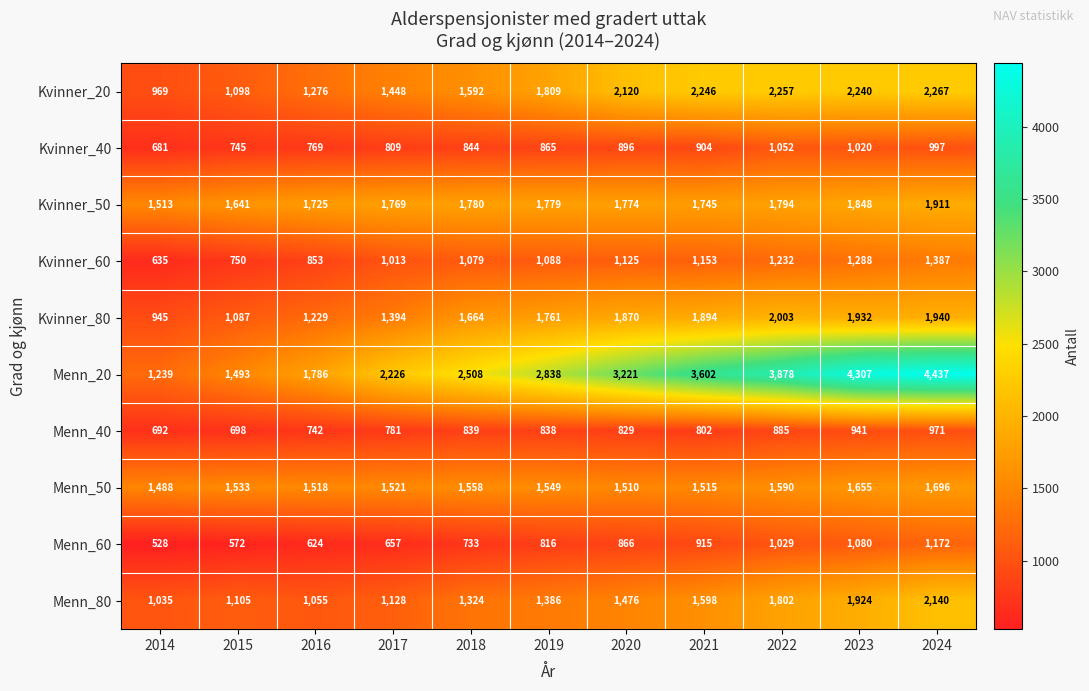

How many series are shown in this chart?

10